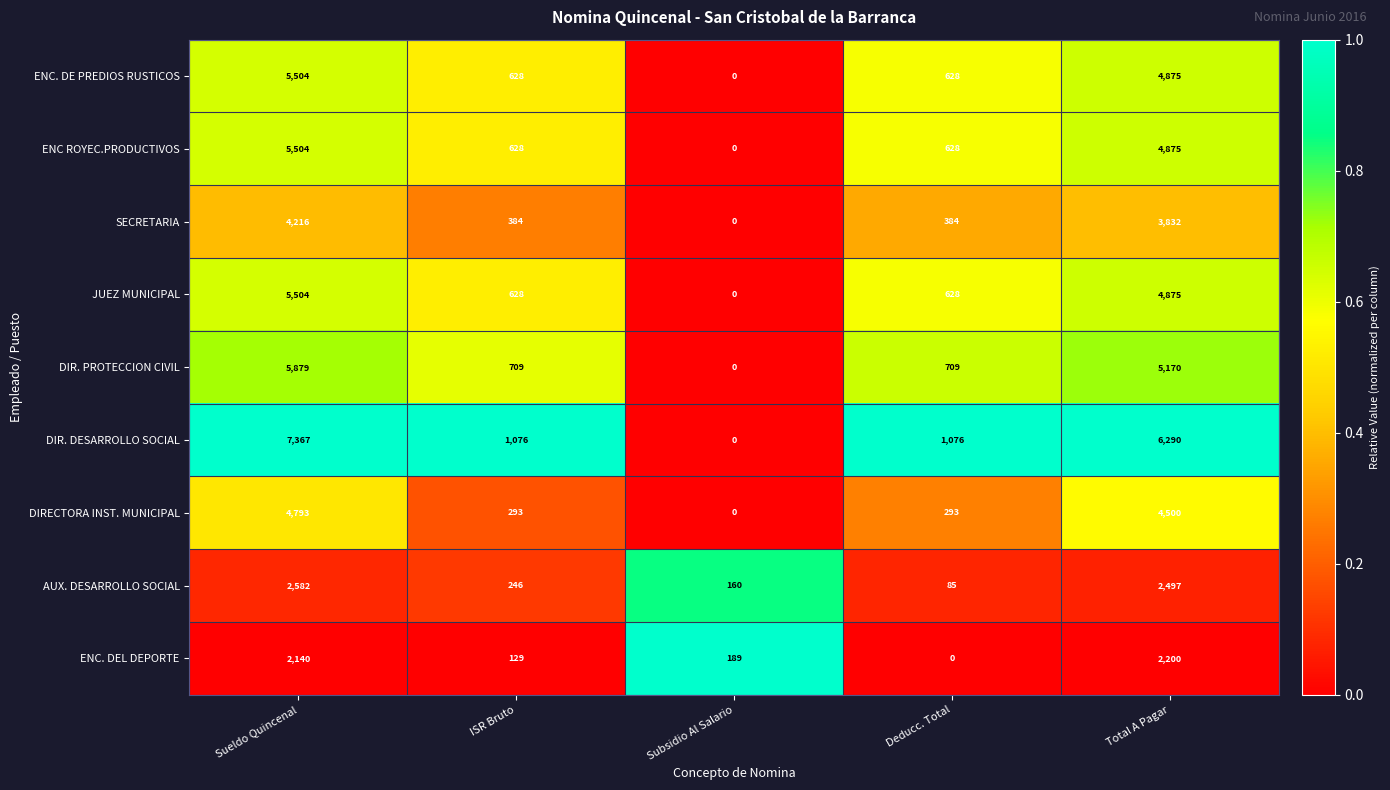

Between Sueldo Quincenal and Deducc. Total, which series saw the biggest shift?

DIR. DESARROLLO SOCIAL